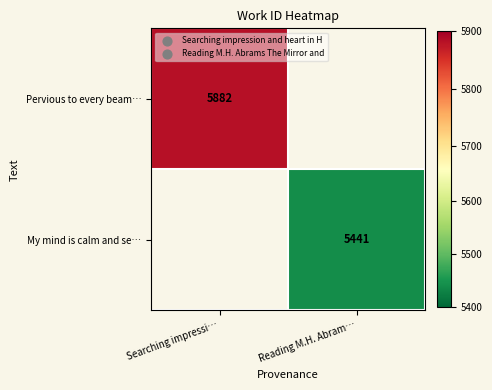

The Pervious to every beam… series shows 8181 at Searching impressi…. True or false?

False